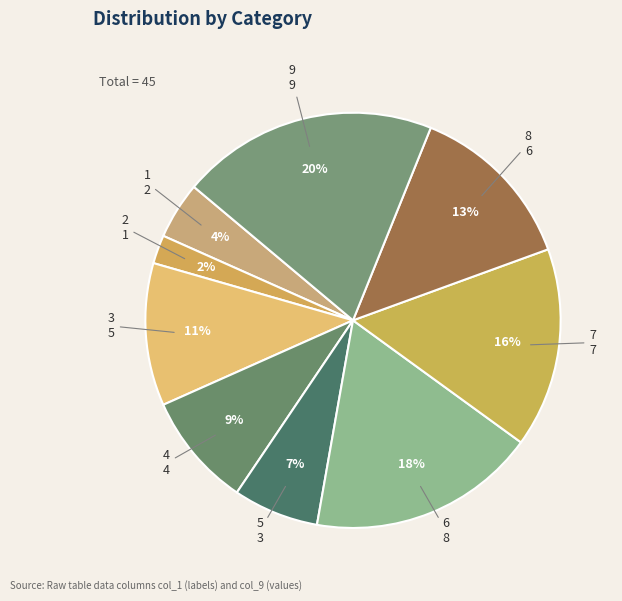

Is it true that 2 is 2% of the pie?

True